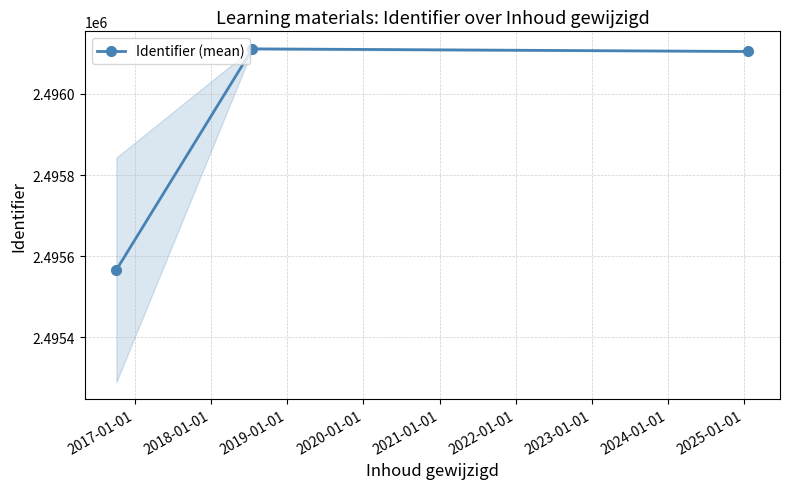

What is the value of the 1st point from the left?

2495566.5